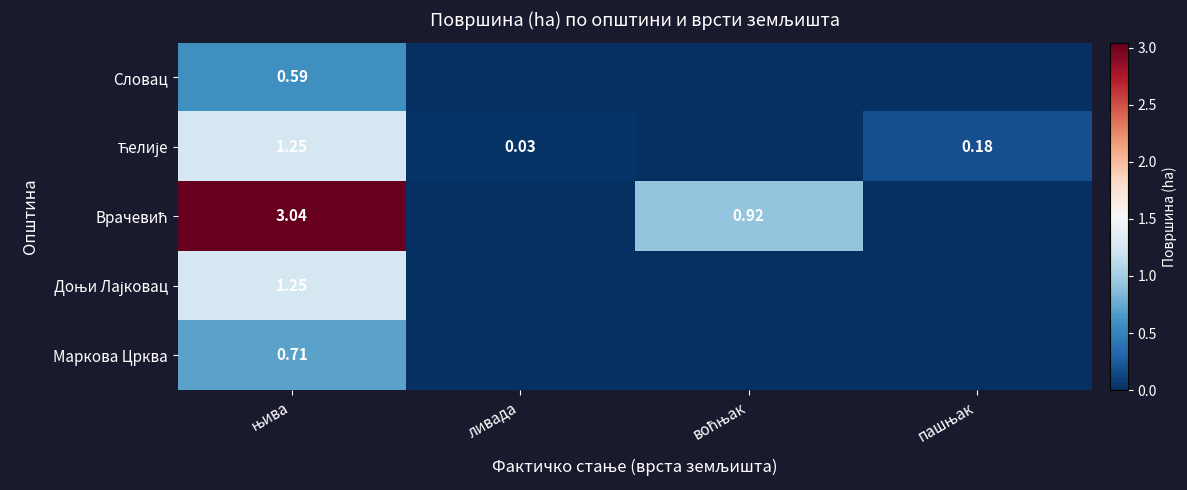

Which series has the widest spread of values?

Врачевић